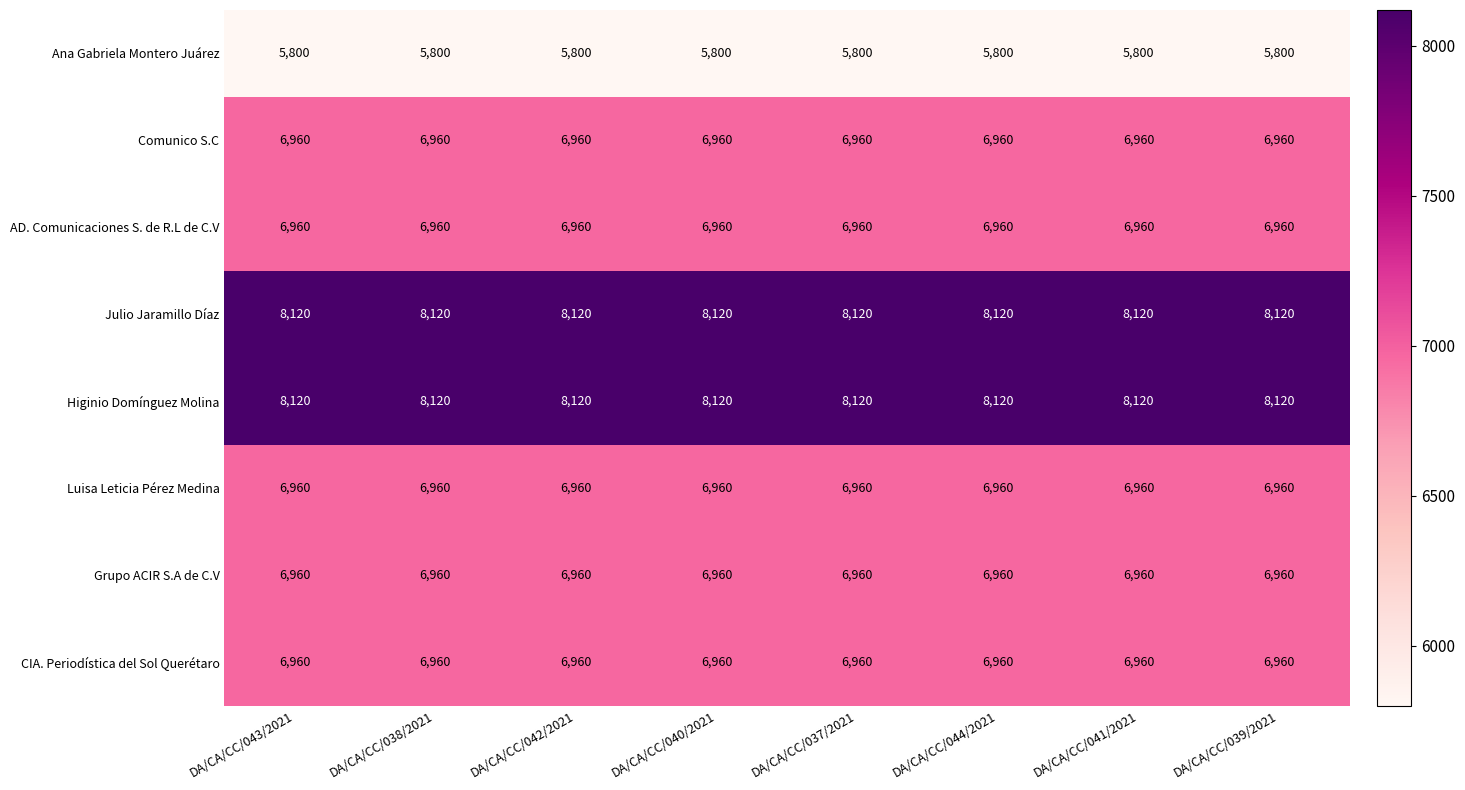

At how many categories does at least one series exceed 6235?

8